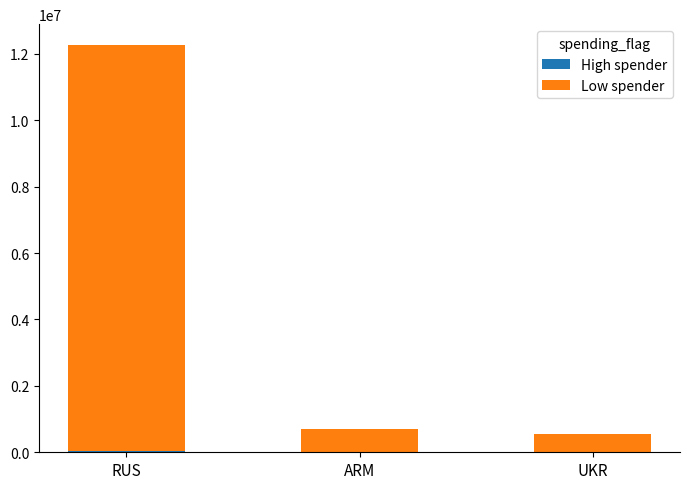

At which category is the sum across all series the highest?

RUS